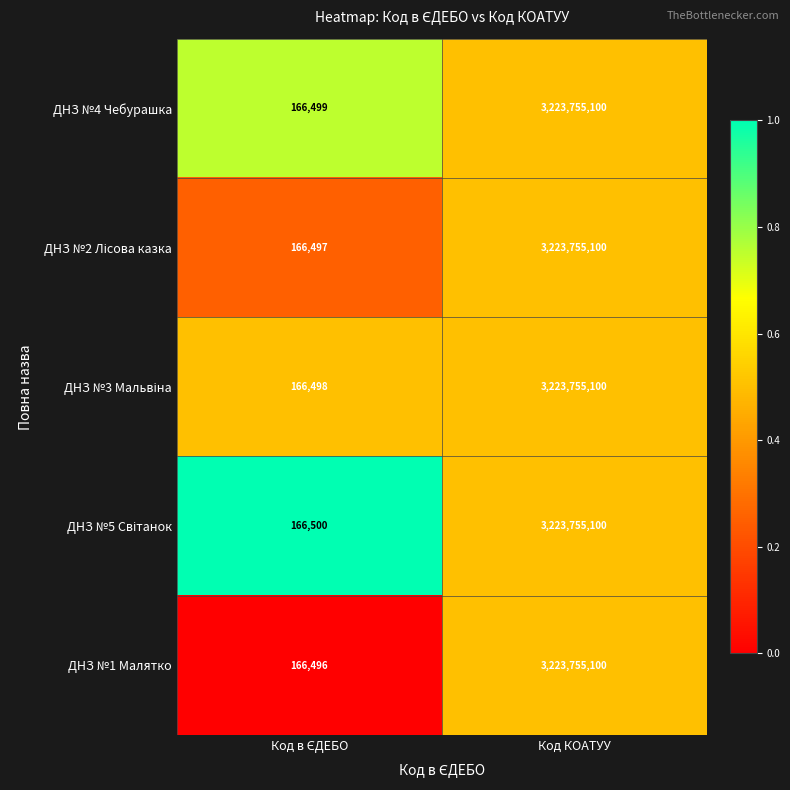

Which series has the largest range (max minus min)?

ДНЗ №1 Малятко